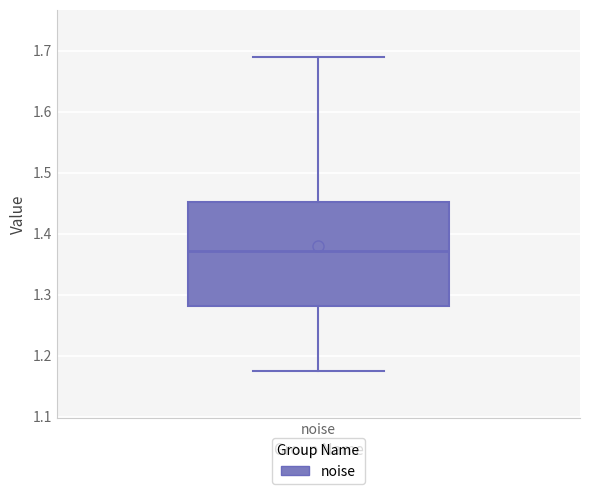

Where does the median line of the box for noise sit on the y-axis? The values are not printed on the chart, so give them approximately, as read against the axis.

1.37